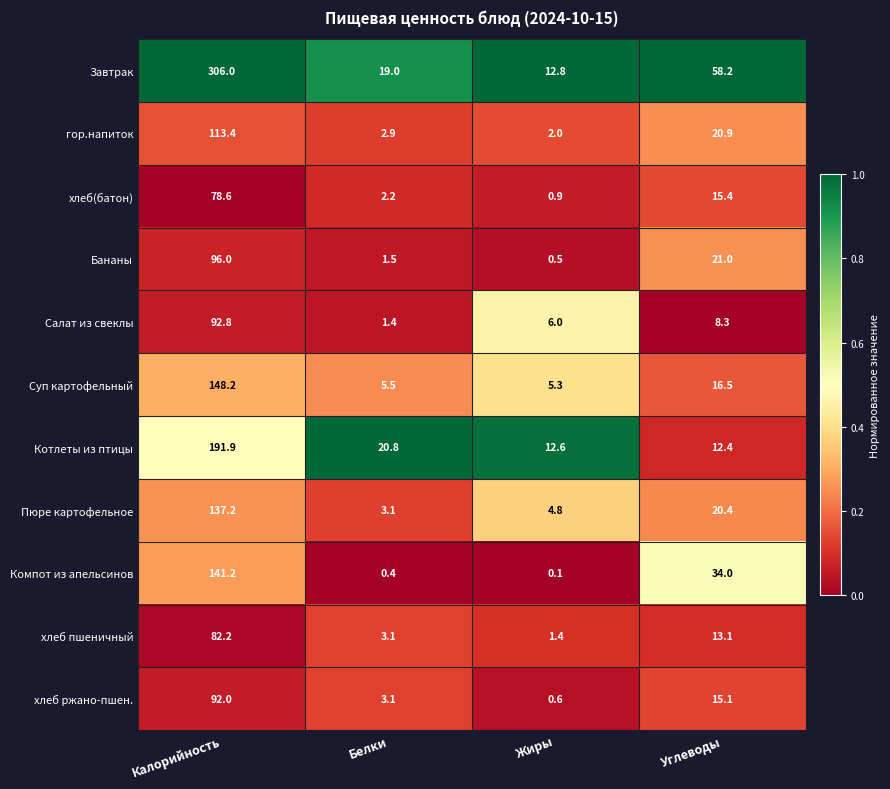

Rank the series by their maximum value, from lowest to highest.

хлеб(батон), хлеб пшеничный, хлеб ржано-пшен., Салат из свеклы, Бананы, гор.напиток, Пюре картофельное, Компот из апельсинов, Суп картофельный, Котлеты из птицы, Завтрак